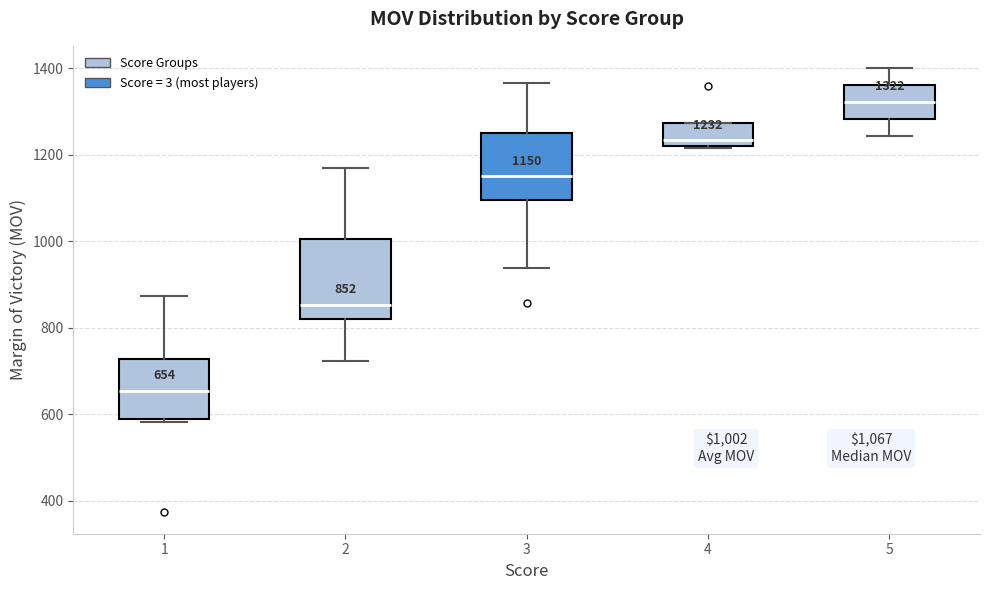

Comparing the boxes themselves (not the whiskers), which one is the tallest?

2